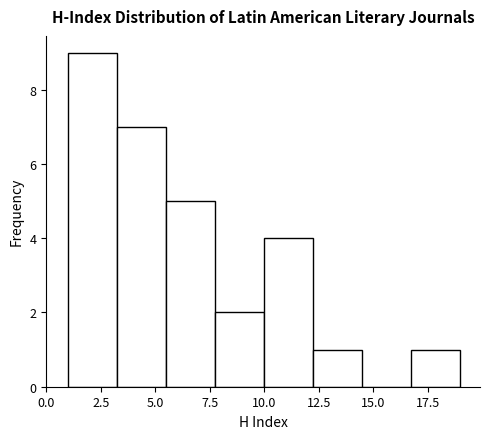

How tall is the bar that spans 10.00 to 12.25 on the x-axis? Neither the bar edges nor the heights are printed on the chart, so give them approximately, as read against the axes.

4